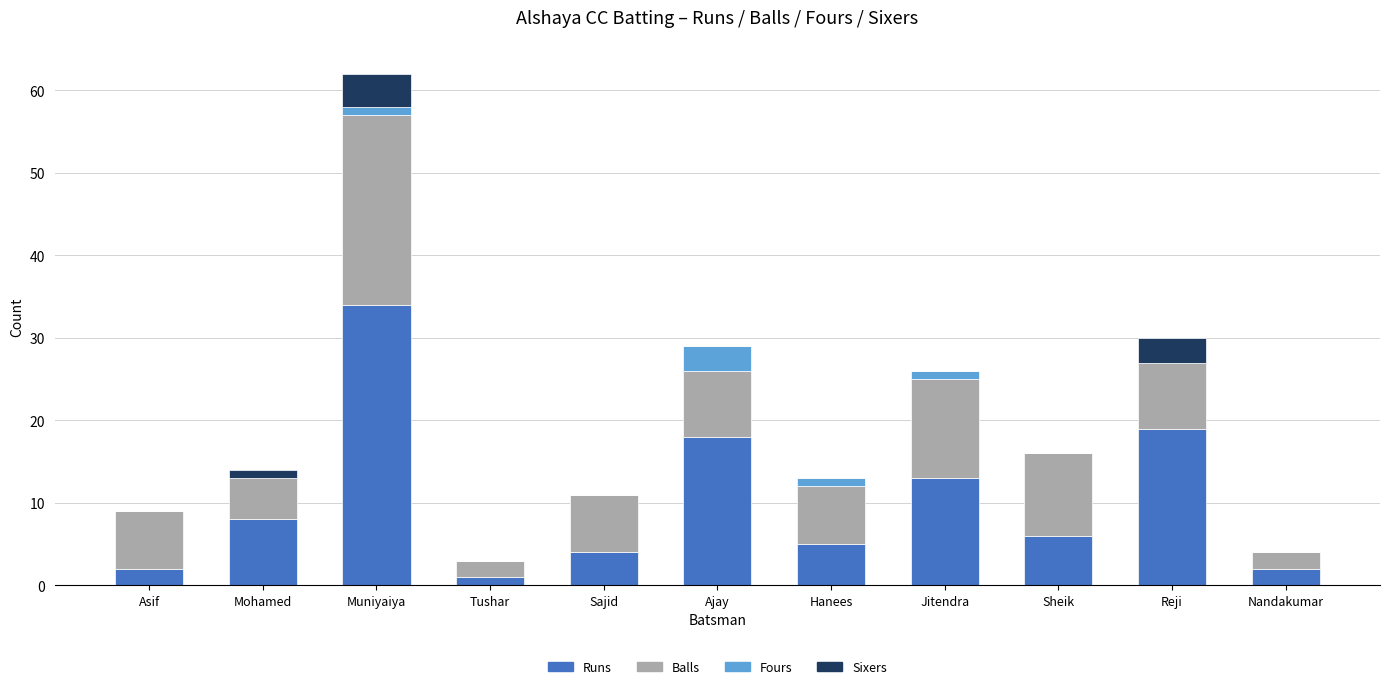

Which category has the highest value in the Runs series?

Muniyaiya